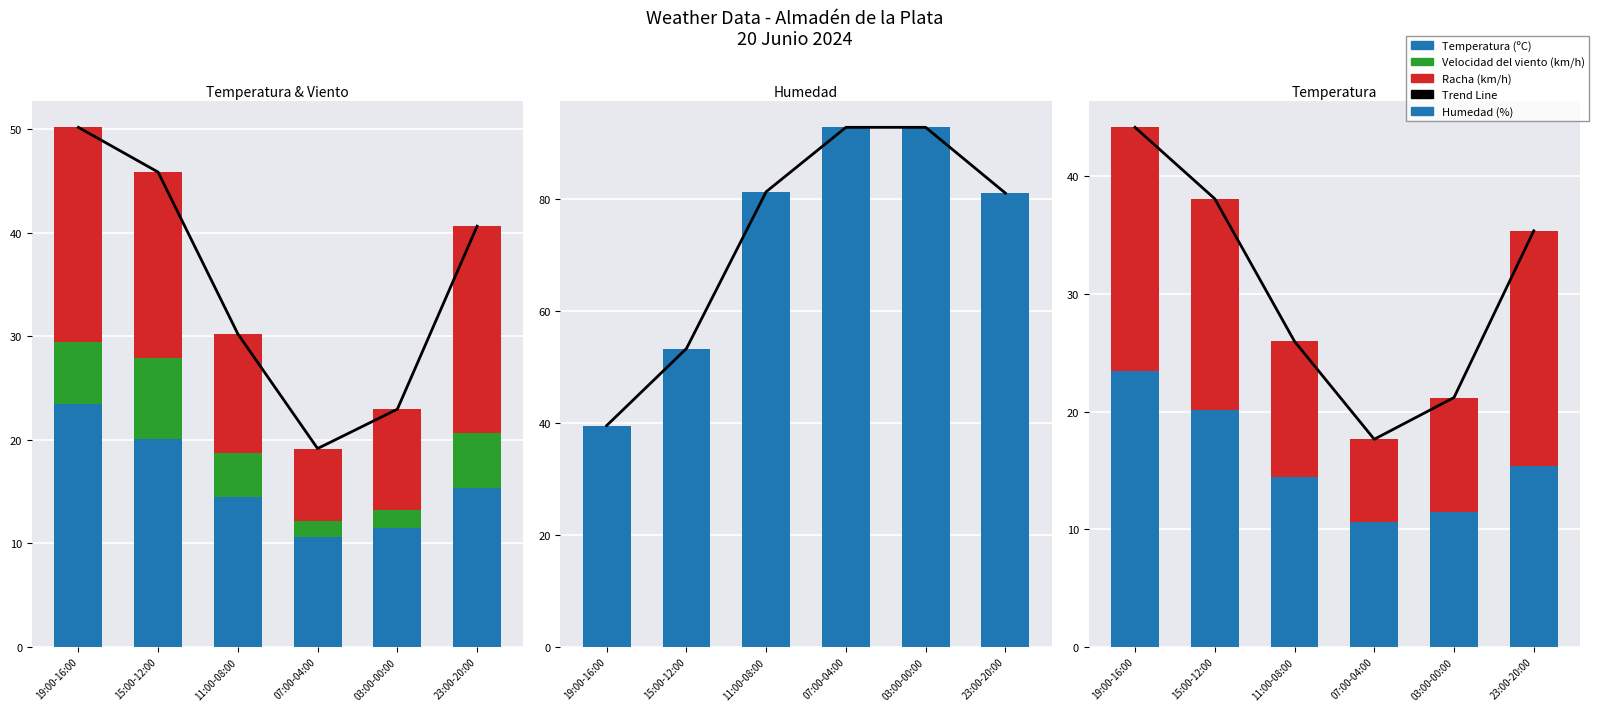

List the series in order of their peak value, lowest first.

Velocidad del viento (km/h), Racha (km/h), Temperatura (ºC), Trend Line, Humedad (%)